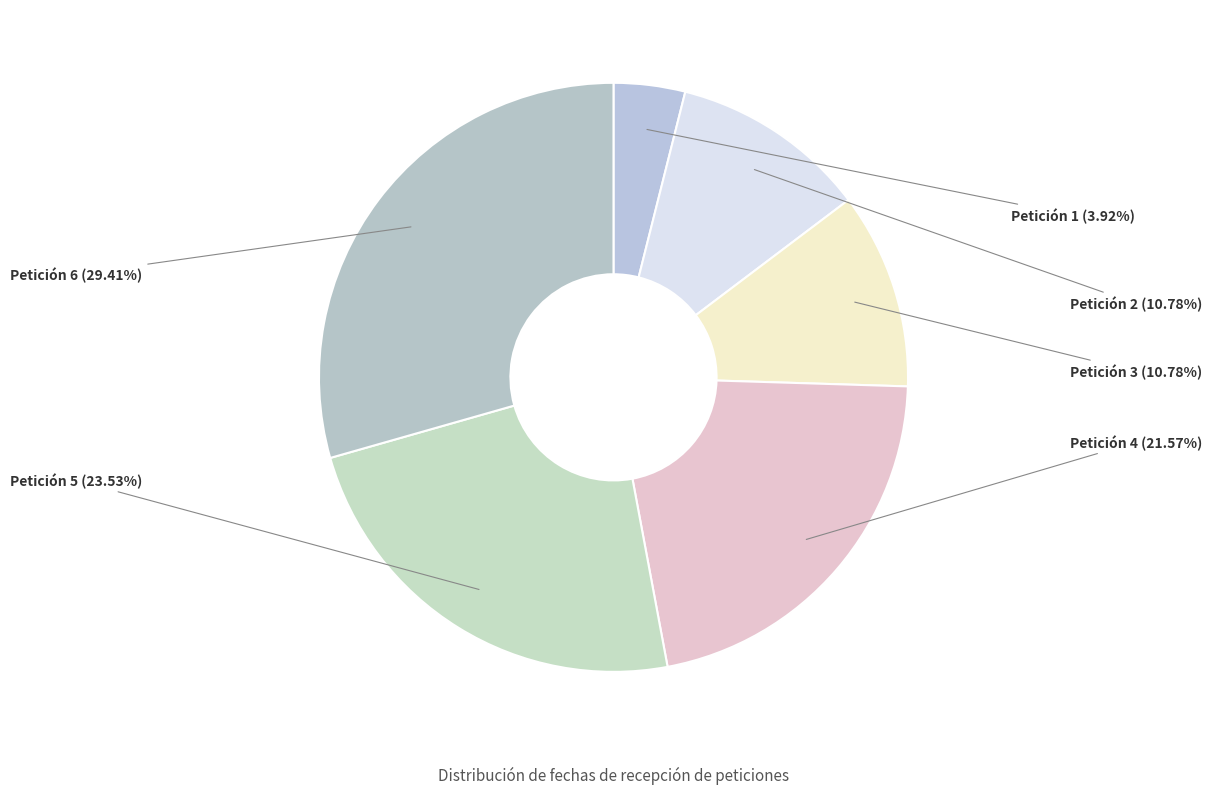

Is Petición 5 the majority of the pie?

No